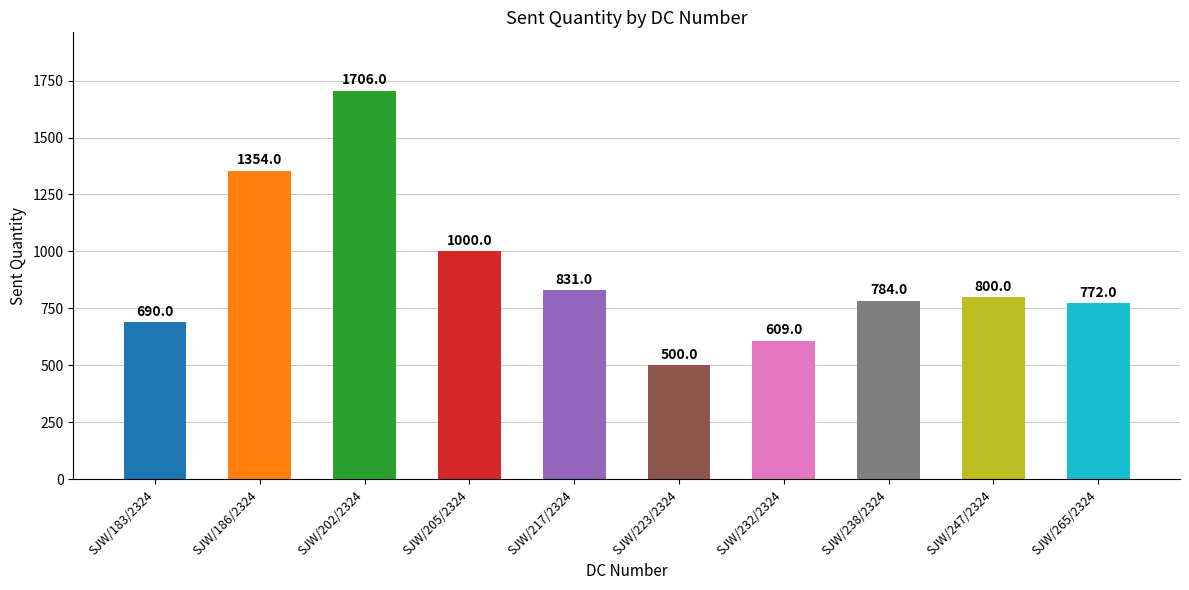

True or false: Received QTY has a value of 13 at 21.

False